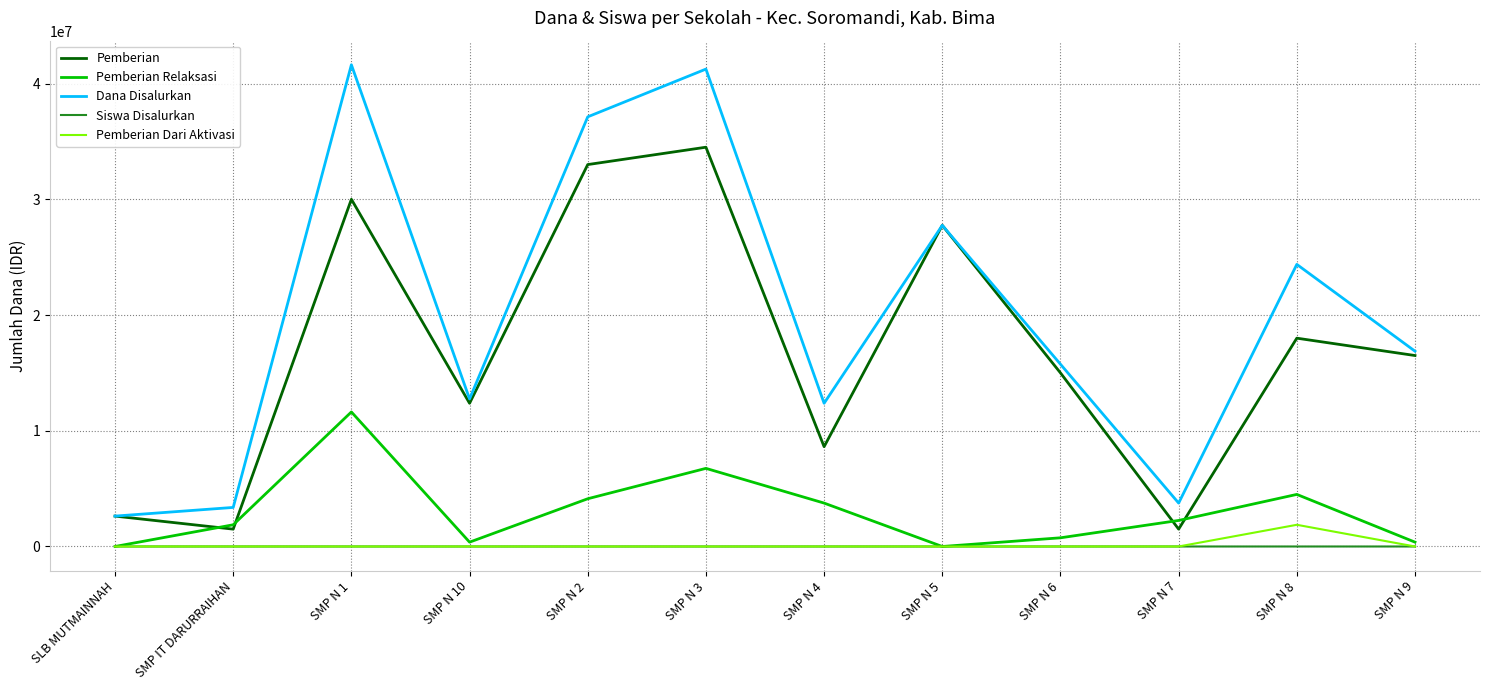

List the series in order of their peak value, lowest first.

Siswa Disalurkan, Pemberian Dari Aktivasi, Pemberian Relaksasi, Pemberian, Dana Disalurkan